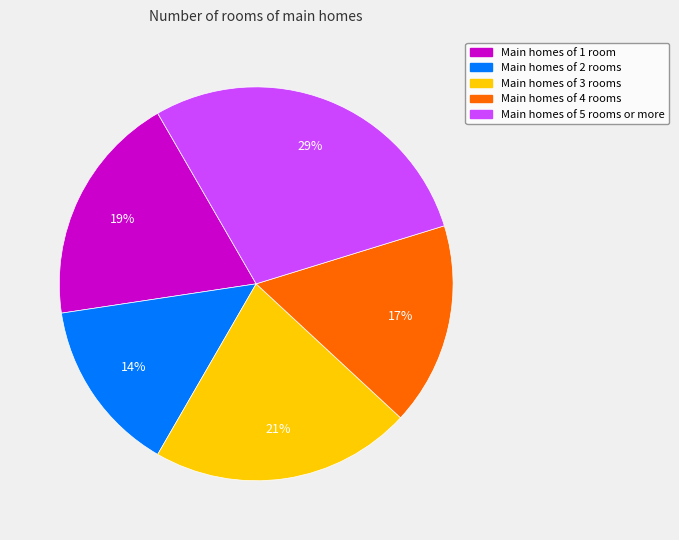

To the nearest percent, what is the average slice percentage?

20%